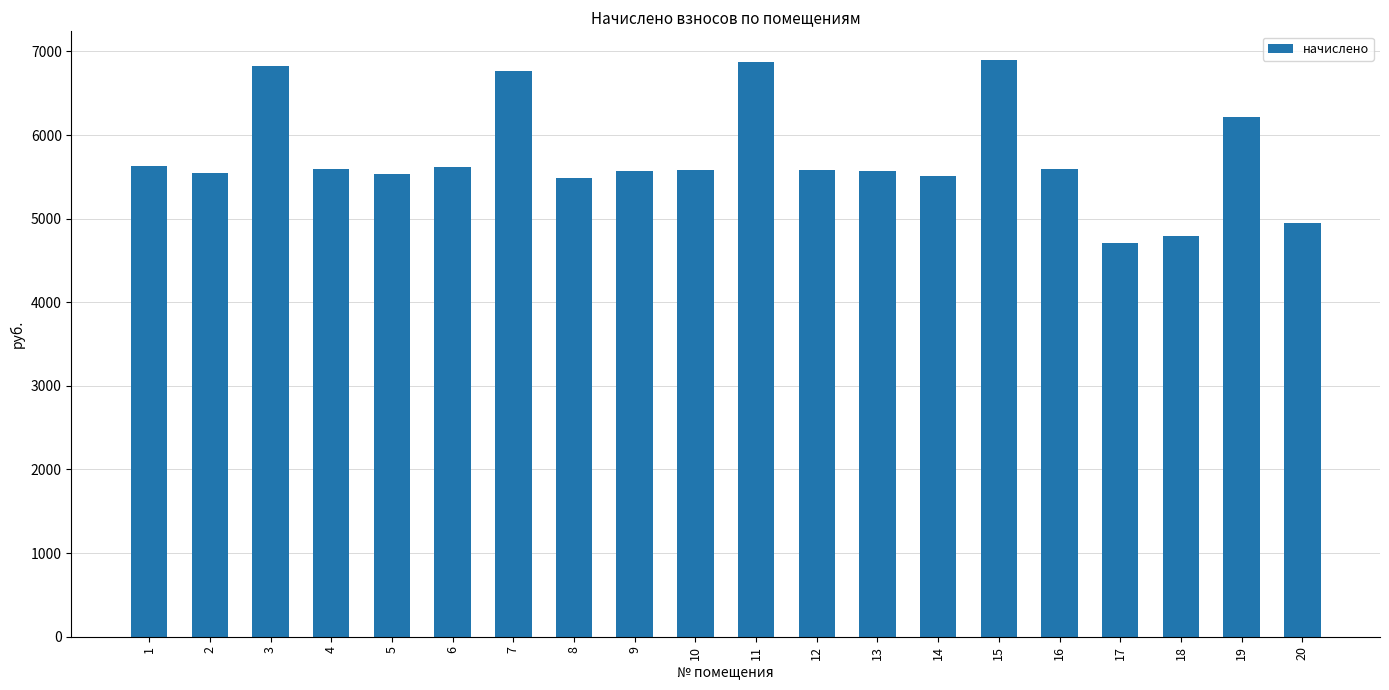

True or false: the data shows 5630.5 at 1.

True